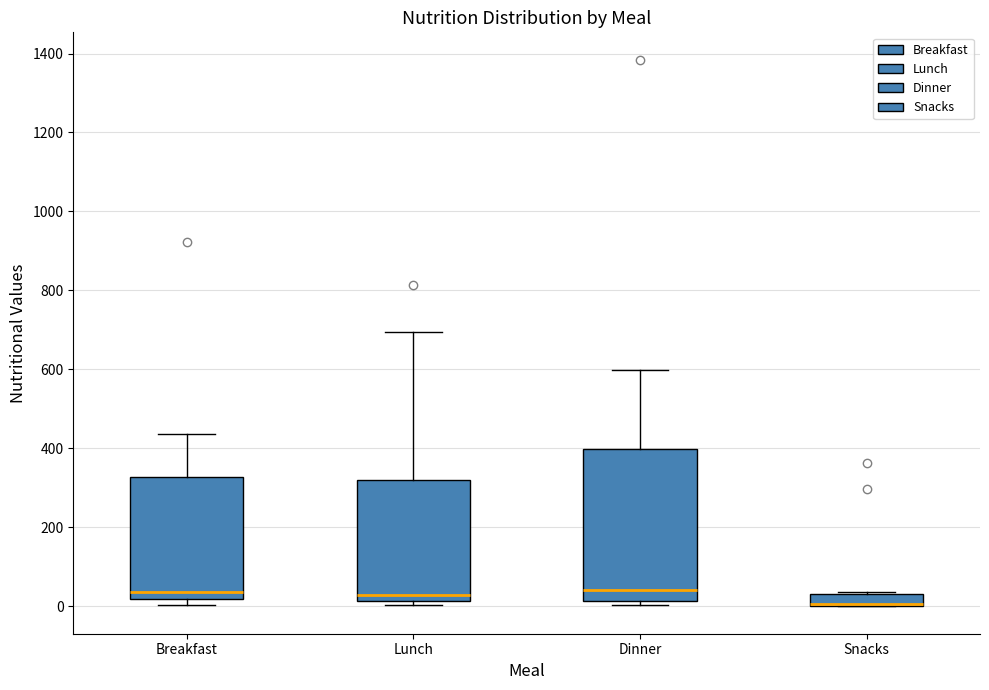

Reading left to right, transcribe this box plot: for each box, give where its median line is, the range the box spans, and where its two whiskers end, as read against the y-axis. The values are not printed on the chart, so give them approximately, as read against the axis.

Breakfast: median 40, box 20 to 320, whiskers 0 to 440
Lunch: median 20 (just above the box's lower edge), box 20 to 320, whiskers 0 to 700
Dinner: median 40, box 20 to 400, whiskers 0 to 600
Snacks: median 0 (drawn on the box's lower edge), box 0 to 40, whiskers 0 to 40